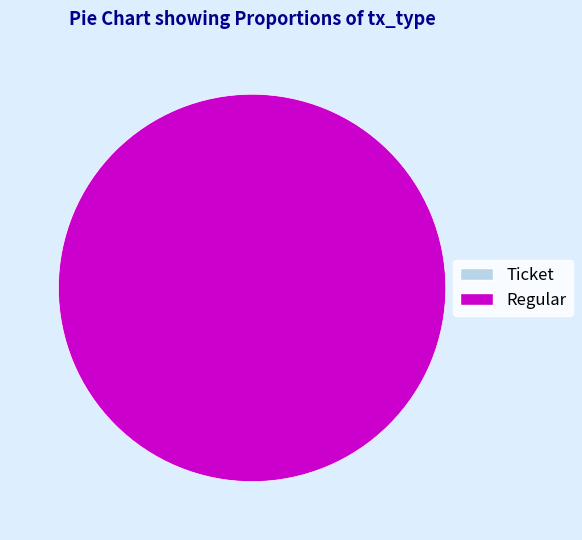

To the nearest percent, what is the average slice percentage?

50%